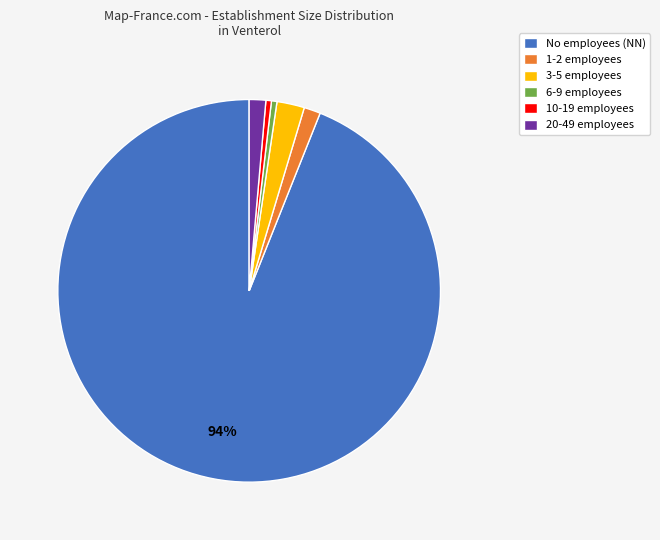

To the nearest percent, what percentage of the pie is 20-49 employees?

1%